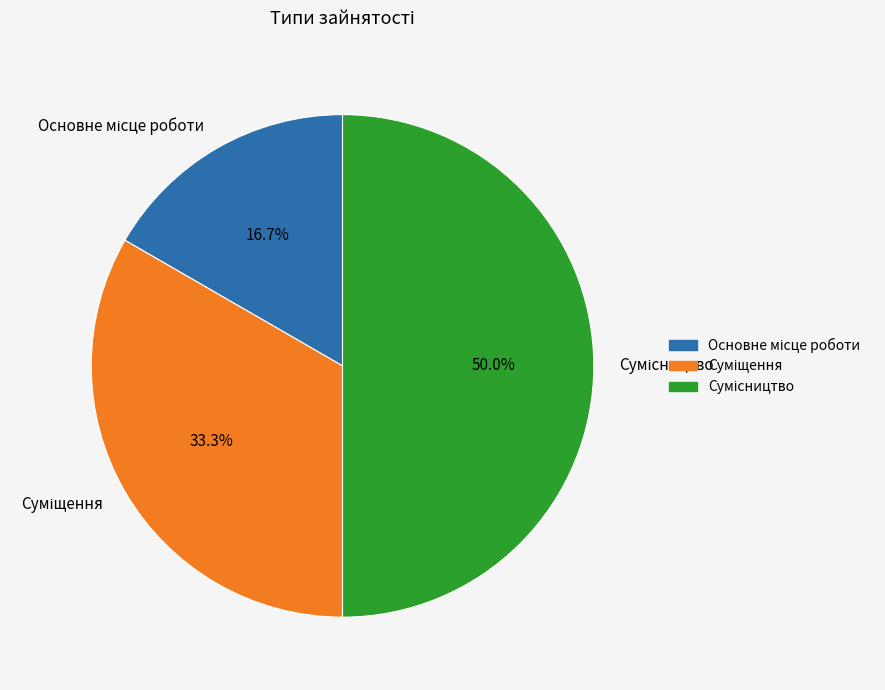

Is it true that Основне місце роботи is 25% of the pie?

False